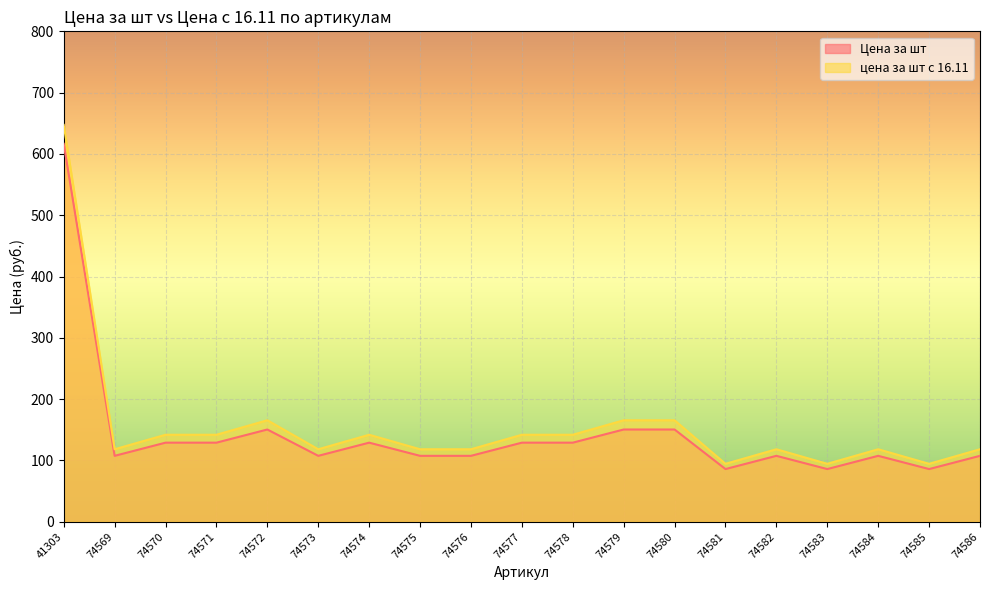

List the series in order of their overall mean, highest first.

цена за шт с 16.11, Цена за шт